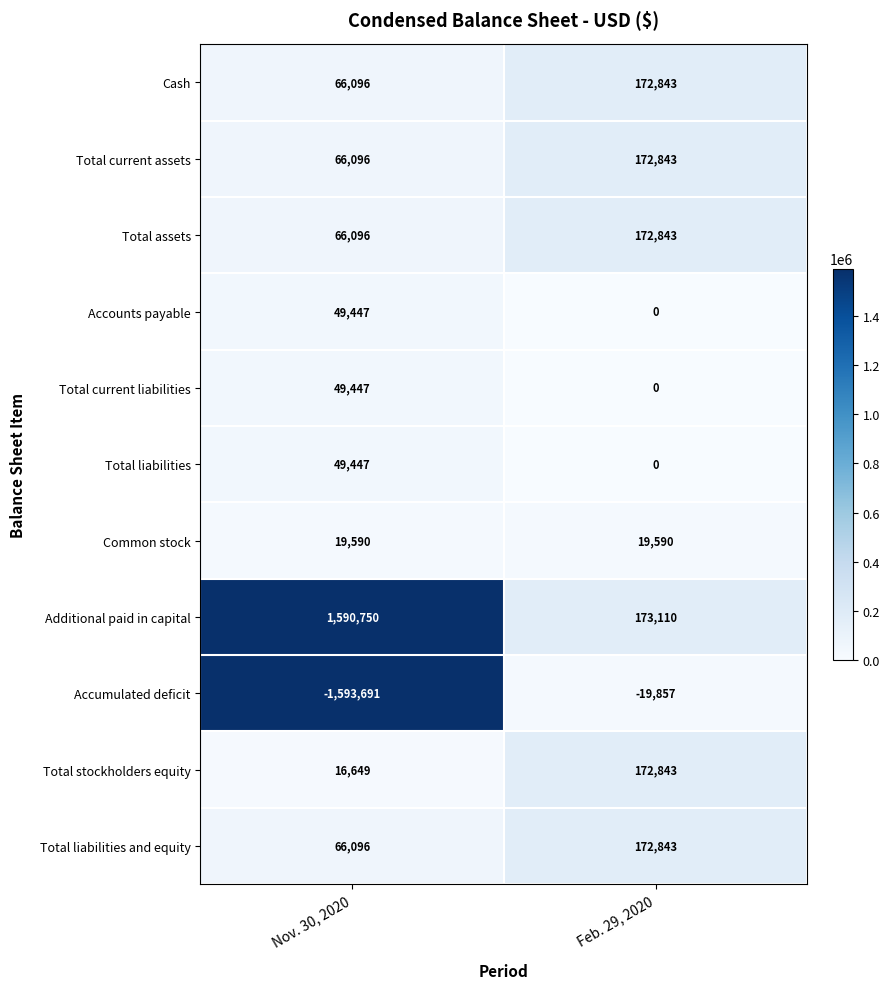

At which category is the sum across all series the highest?

Feb. 29, 2020